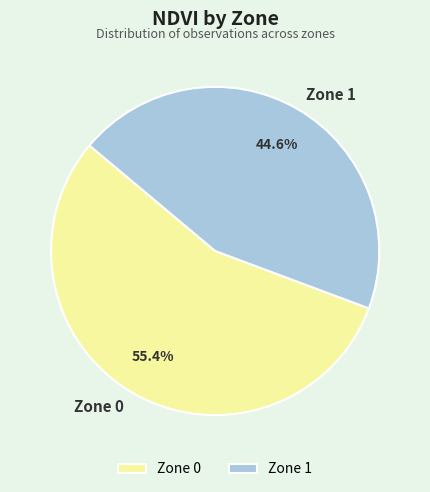

What portion of the pie excludes Zone 1?

55.4%